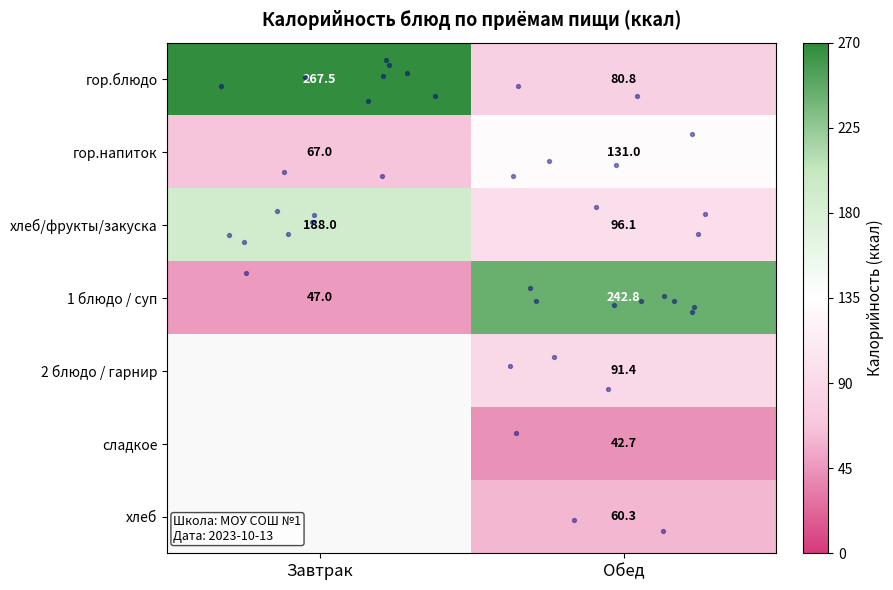

What is the sum of the 1 блюдо / суп values at Завтрак and Обед?

289.9